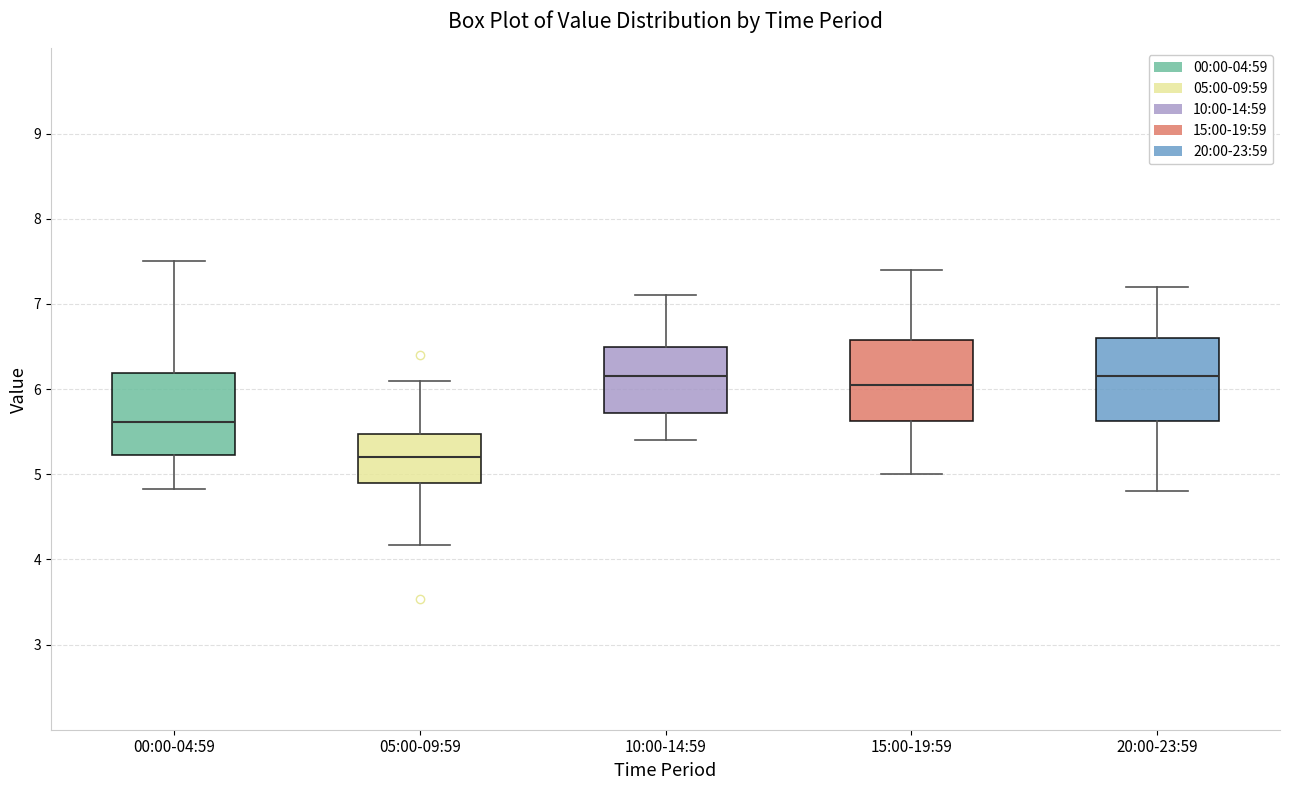

Reading left to right, transcribe this box plot: for each box, give where its median line is, the range the box spans, and where its two whiskers end, as read against the y-axis. The values are not printed on the chart, so give them approximately, as read against the axis.

00:00-04:59: median 5.6, box 5.2 to 6.2, whiskers 4.8 to 7.5
05:00-09:59: median 5.2, box 4.9 to 5.5, whiskers 4.2 to 6.1
10:00-14:59: median 6.2, box 5.7 to 6.5, whiskers 5.4 to 7.1
15:00-19:59: median 6.1, box 5.6 to 6.6, whiskers 5.0 to 7.4
20:00-23:59: median 6.2, box 5.6 to 6.6, whiskers 4.8 to 7.2